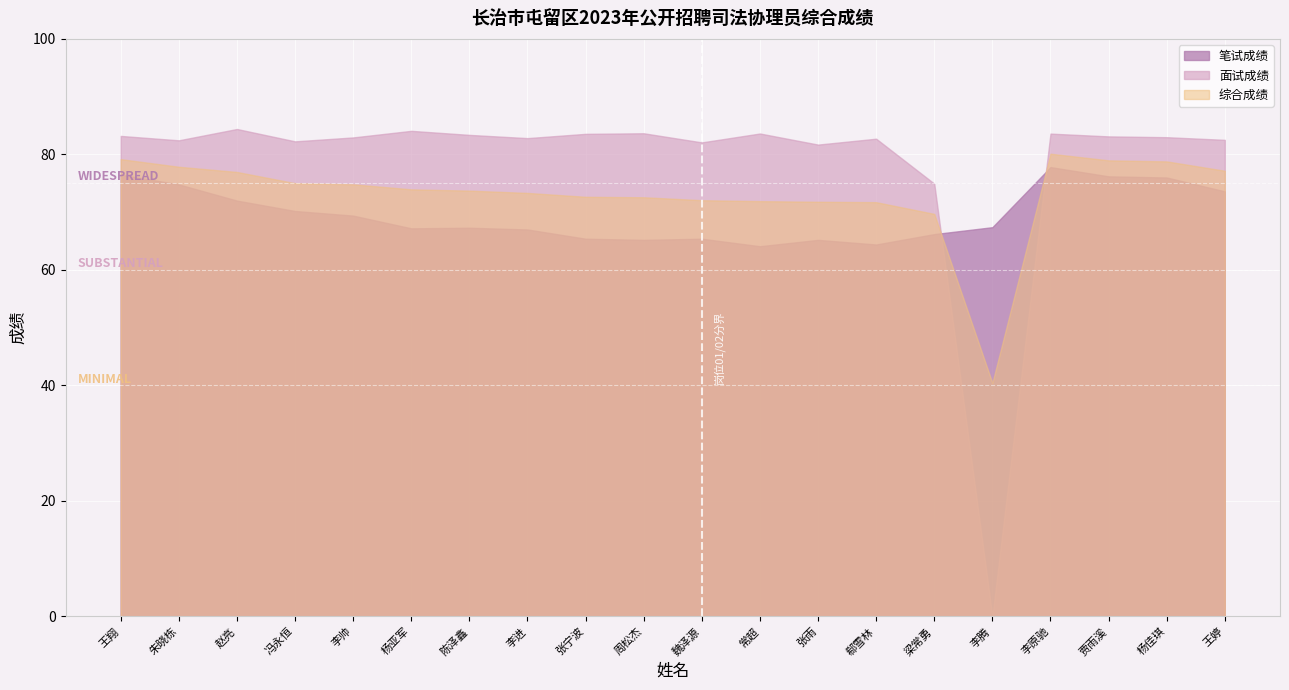

What is the maximum value shown in the chart?

84.4